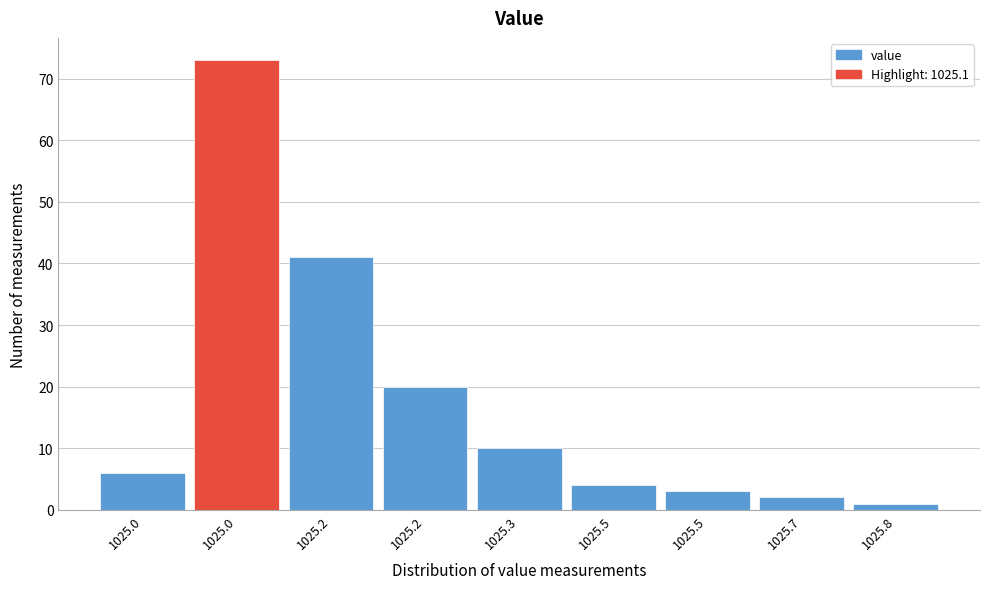

Does the chart contain any negative values?

No